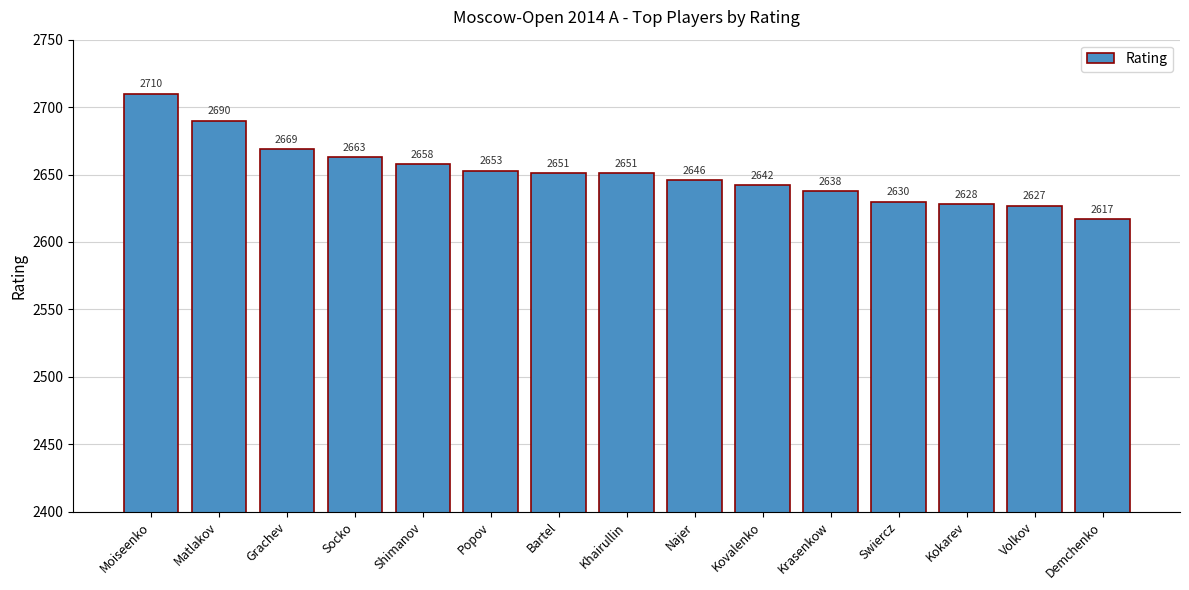

Between Socko and Volkov, which is larger?

Socko